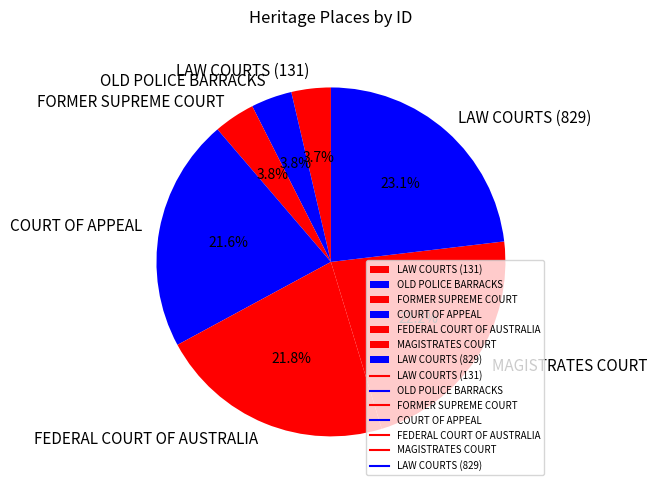

Is there a majority slice in this chart?

No